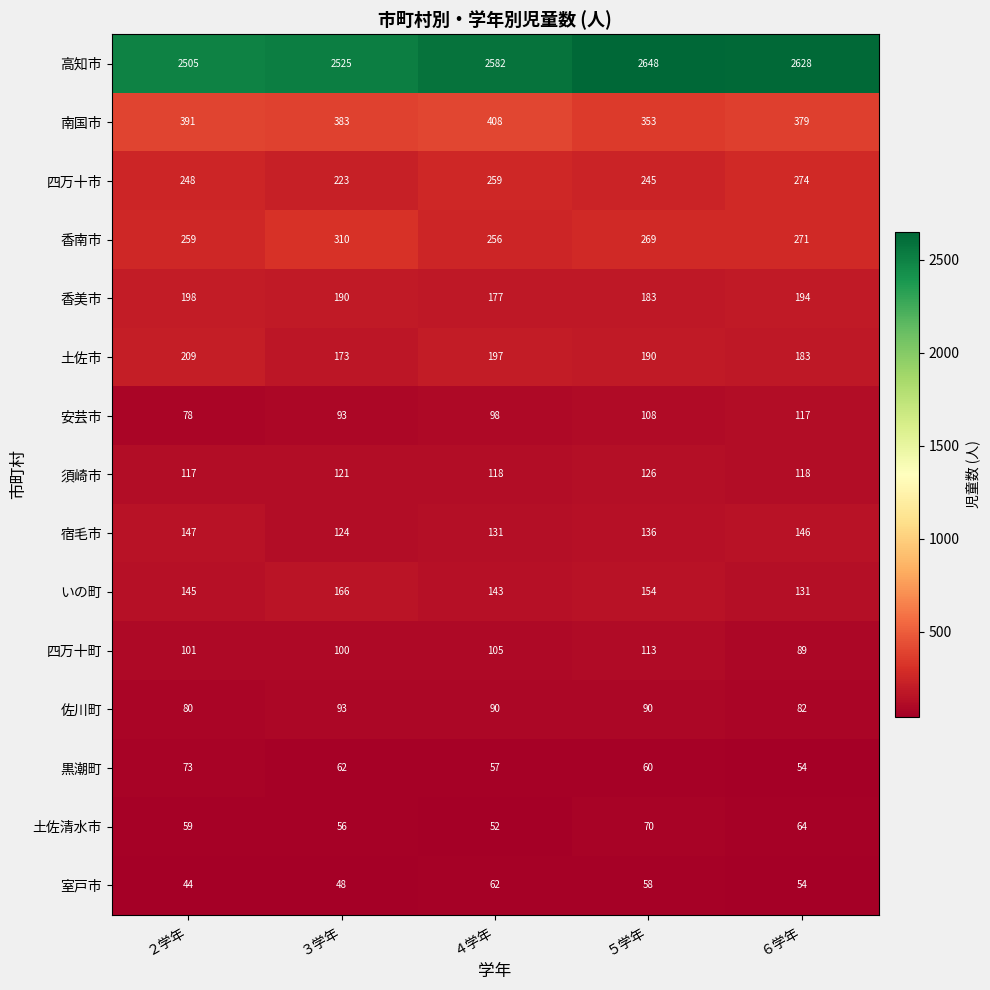

Which series changed the most between ５学年 and ６学年?

四万十市